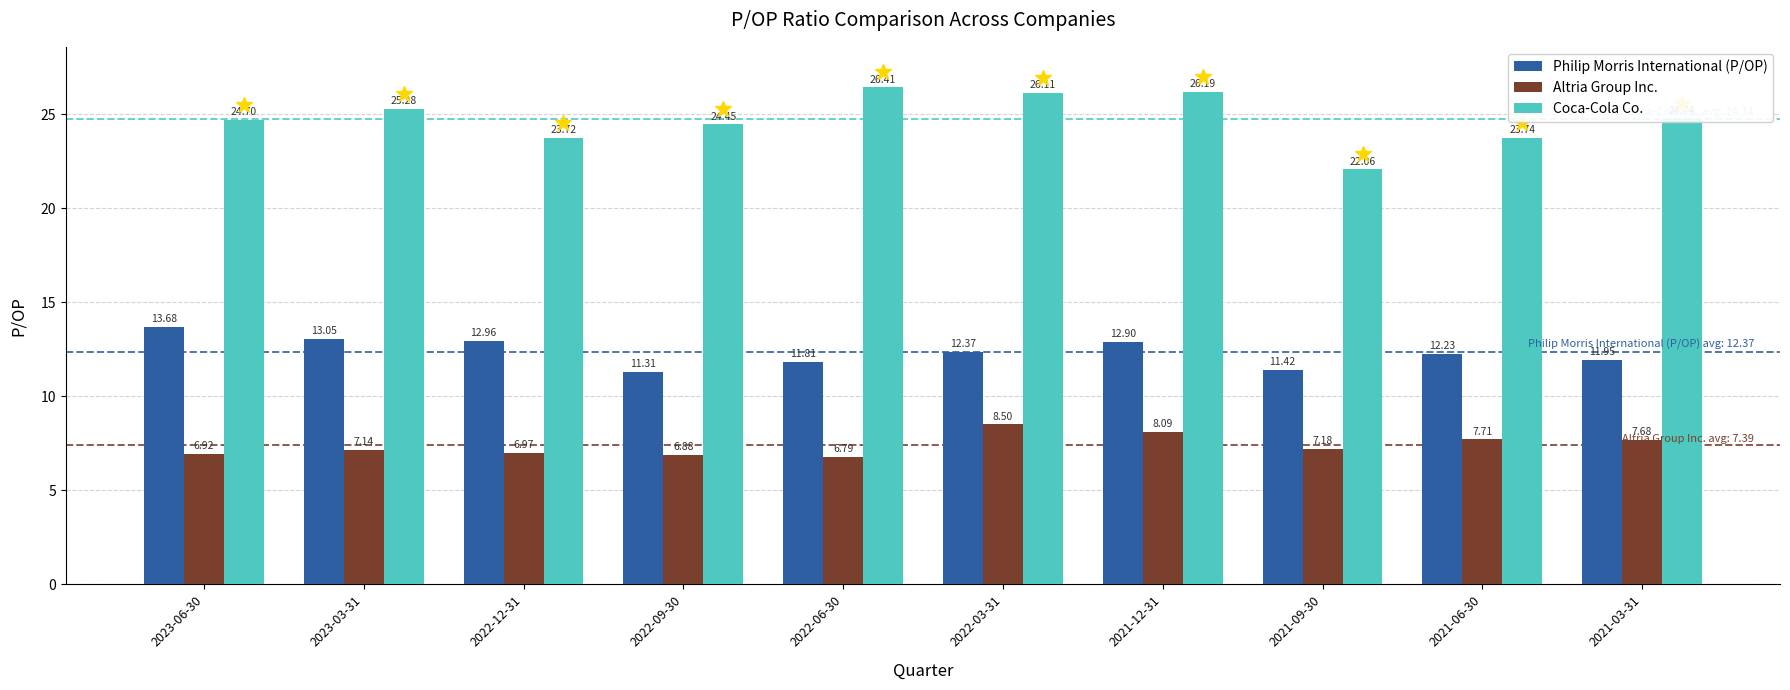

Which series has the largest total across all categories?

Coca-Cola Co.